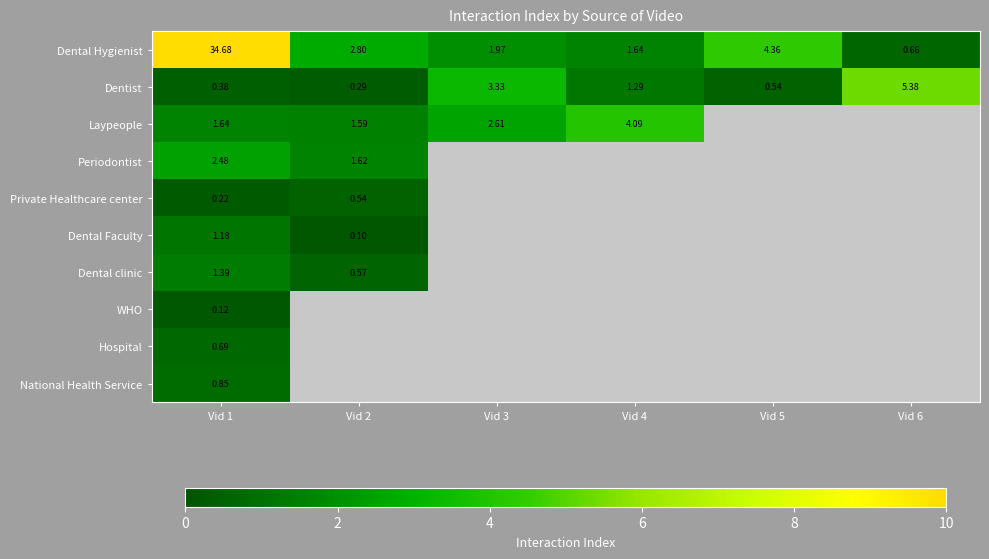

Count the number of data series in this chart.

10